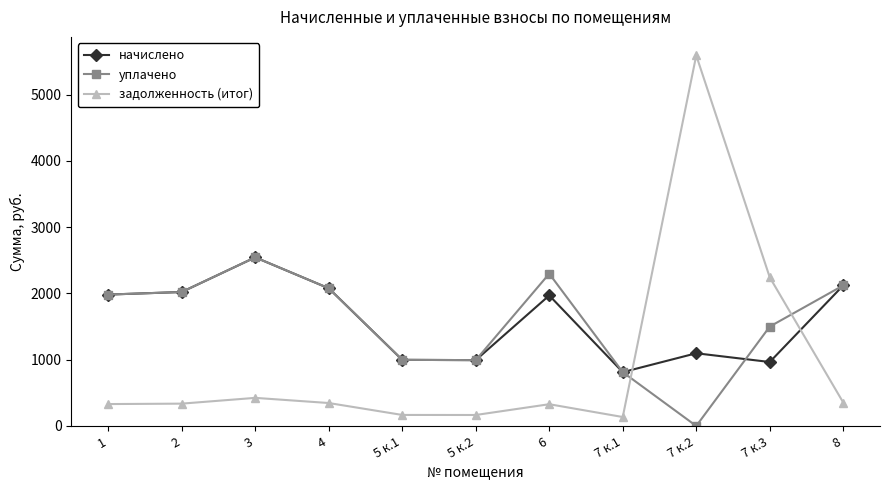

What is the difference between the начислено values at 7 к.1 and 4?

1265.8